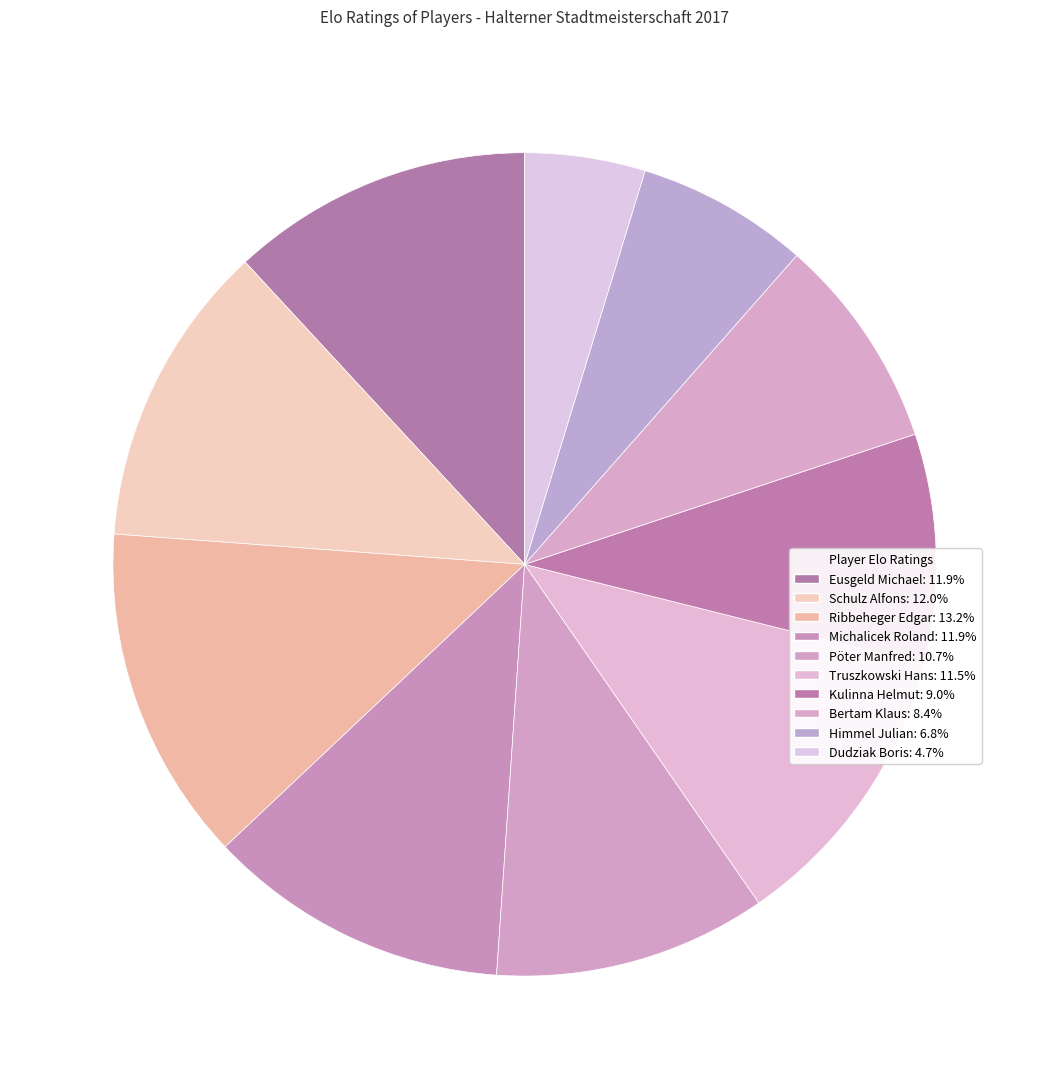

Count the number of slices in the pie.

10